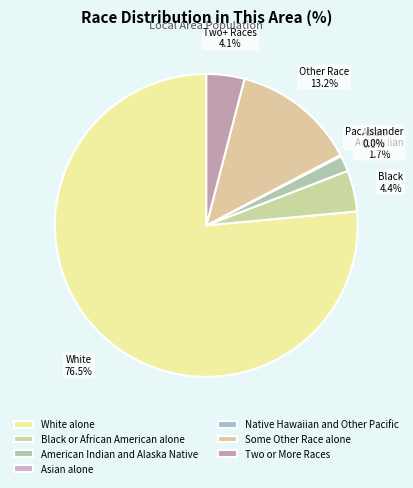

Which category has the biggest portion of the pie?

White alone